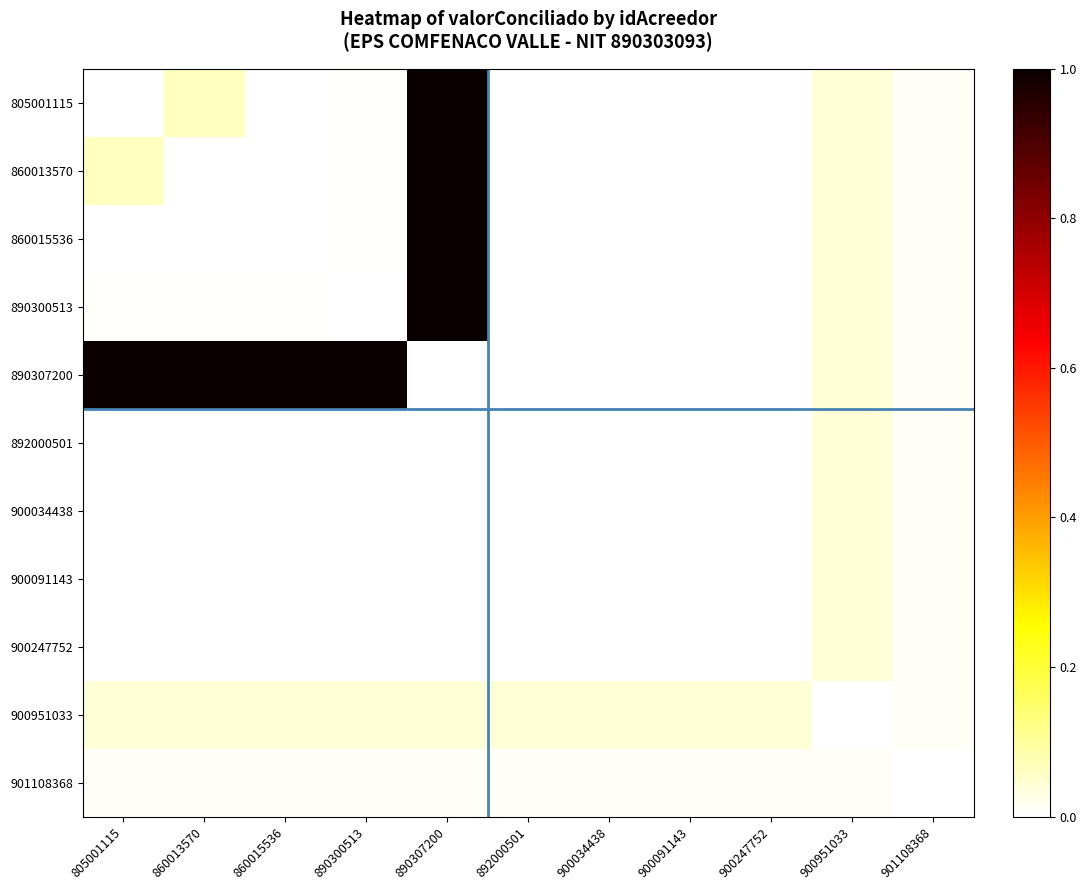

What is the maximum value shown in the chart?

1.0